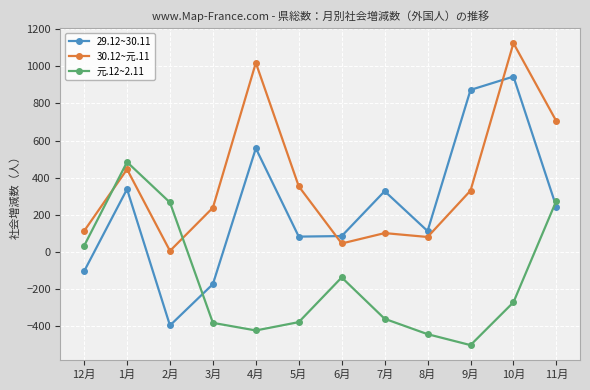

How many data points in 元.12~2.11 are above -272?

5